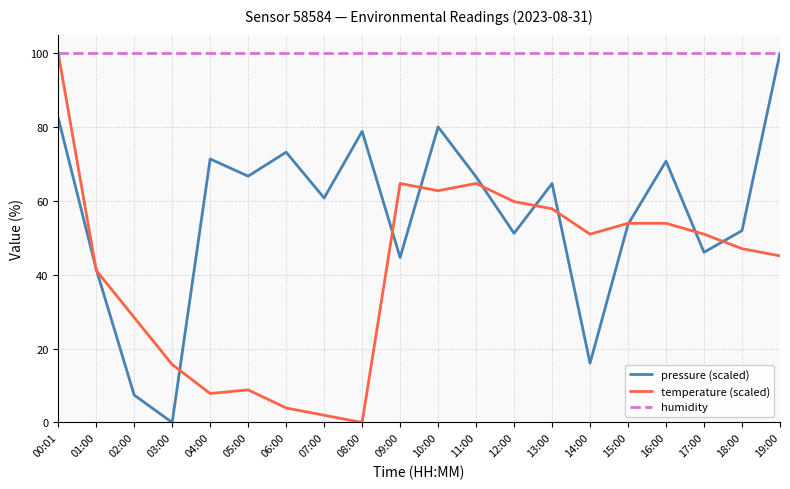

True or false: pressure (scaled) has more than 2 points higher than both neighbors.

True